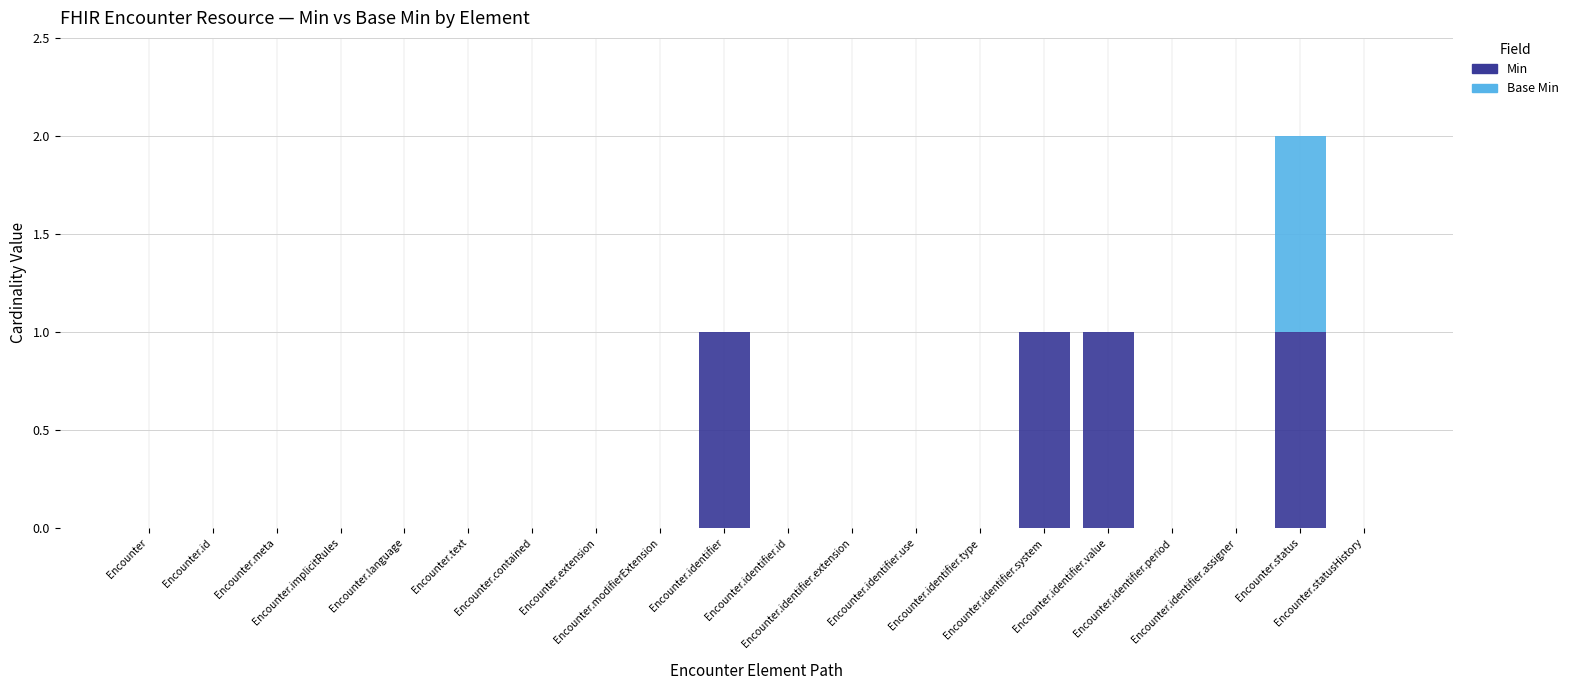

What is the sum of all Min values?

4